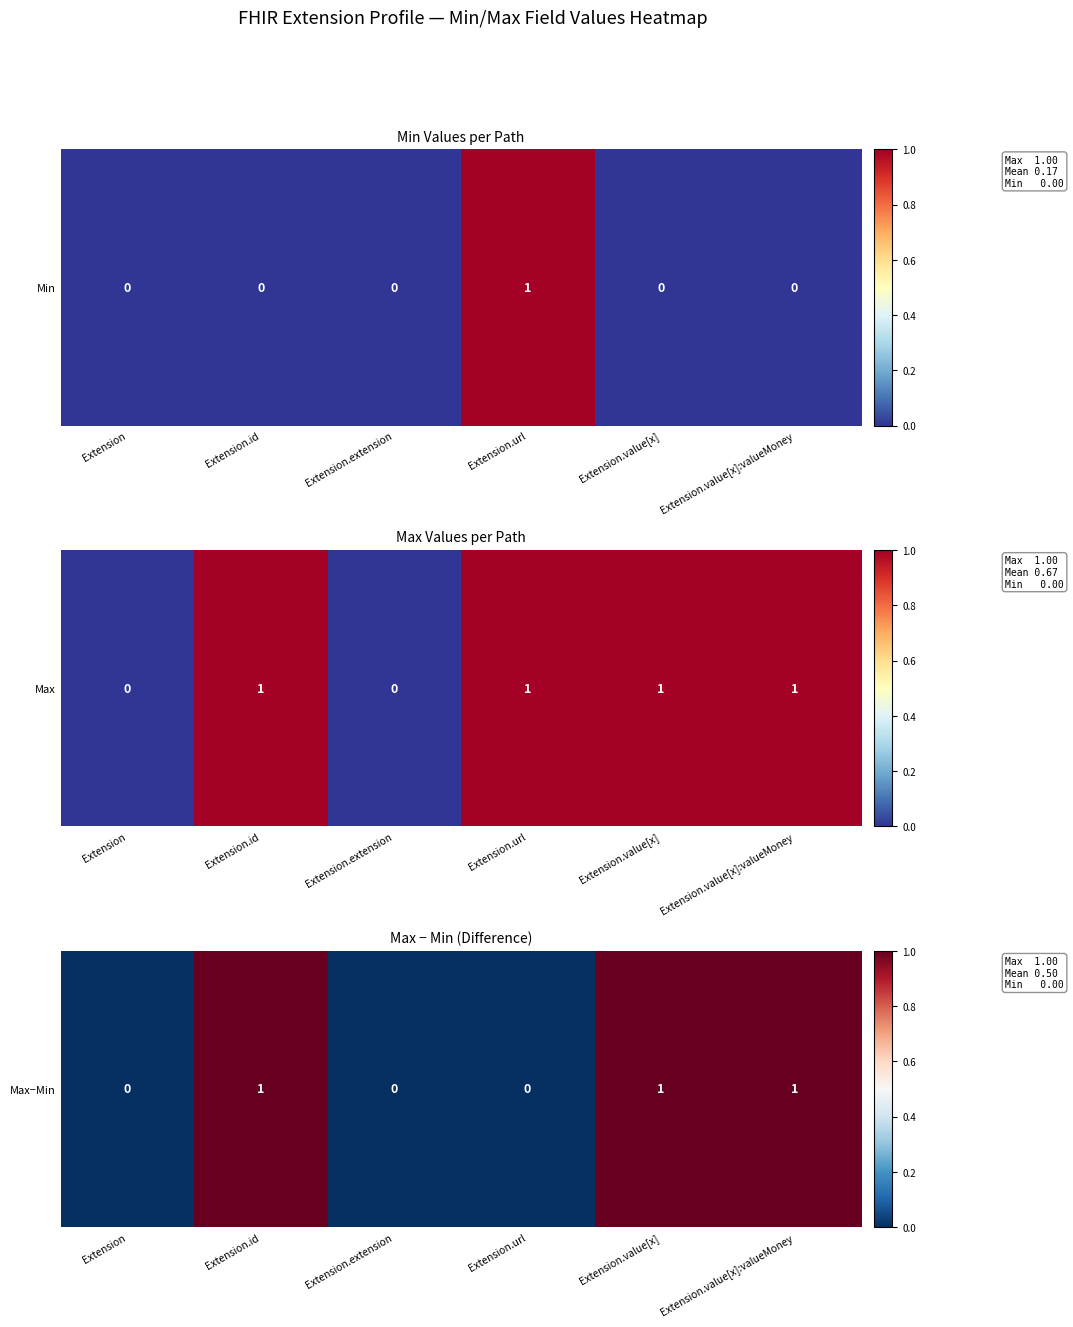

What is the sum of the values at Extension.extension and Extension.value[x]:valueMoney?

1